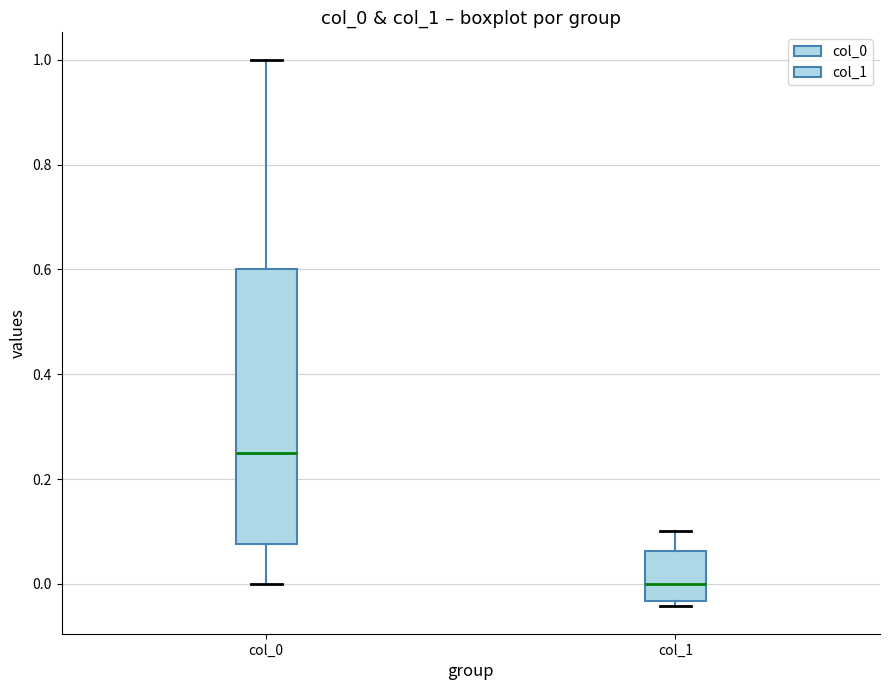

Reading left to right, read every box against the y-axis: the position of its median line, the range the box covers, and the ends of its whiskers. The values are not printed on the chart, so give them approximately, as read against the axis.

col_0: median 0.26, box 0.08 to 0.60, whiskers 0.00 to 1.00
col_1: median 0.00, box -0.04 to 0.06, whiskers -0.04 (just below the box's lower edge) to 0.10